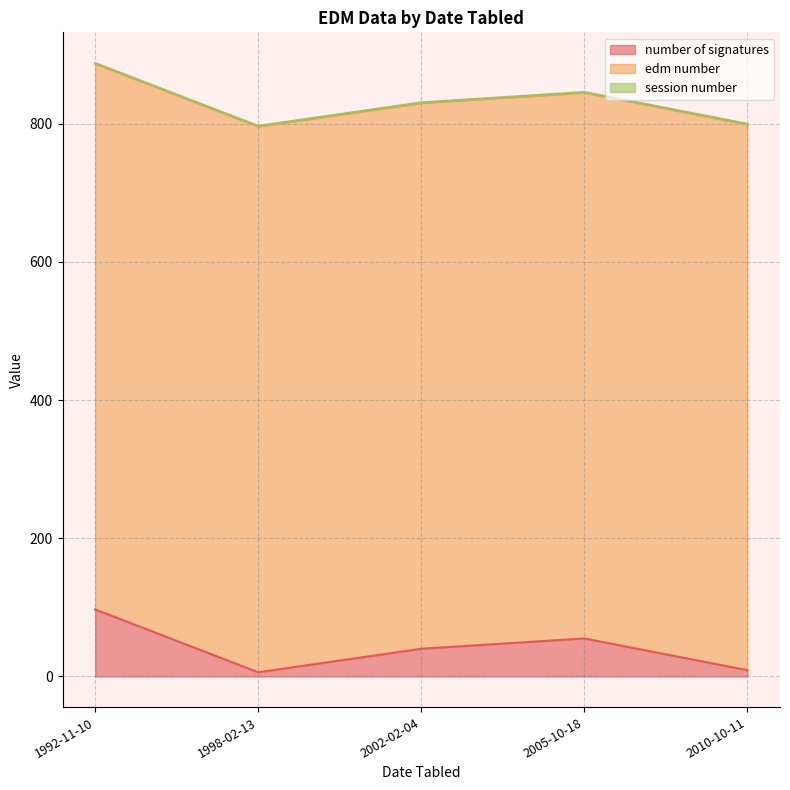

The value of edm number at 2005-10-18 is 243. True or false?

False